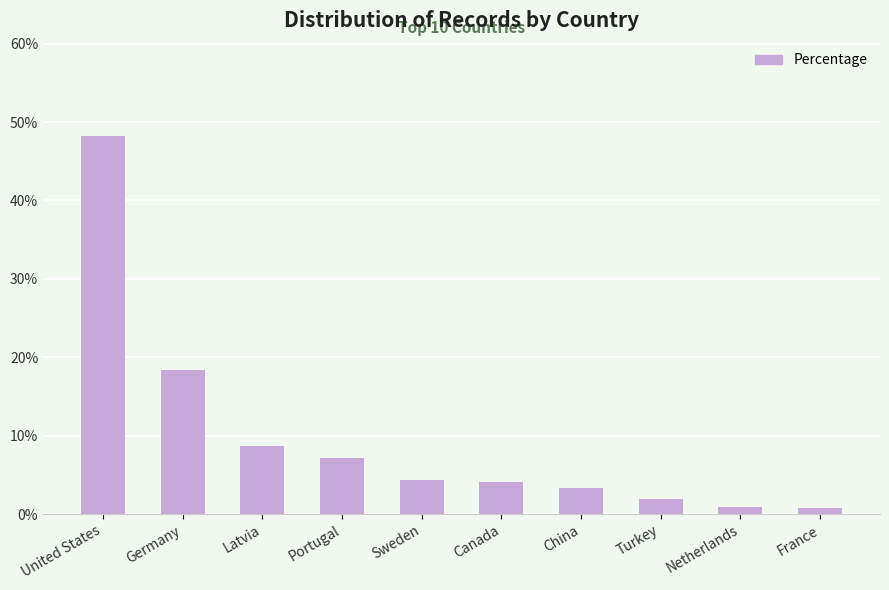

At which label does the data first exceed 4?

United States